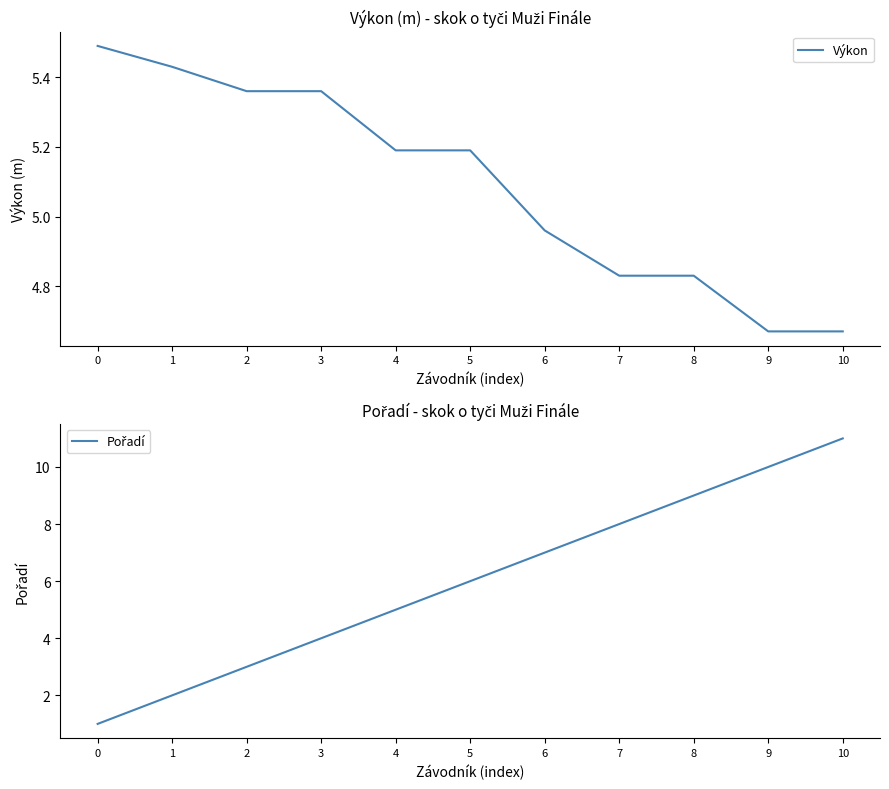

How many lines are shown in the chart?

2